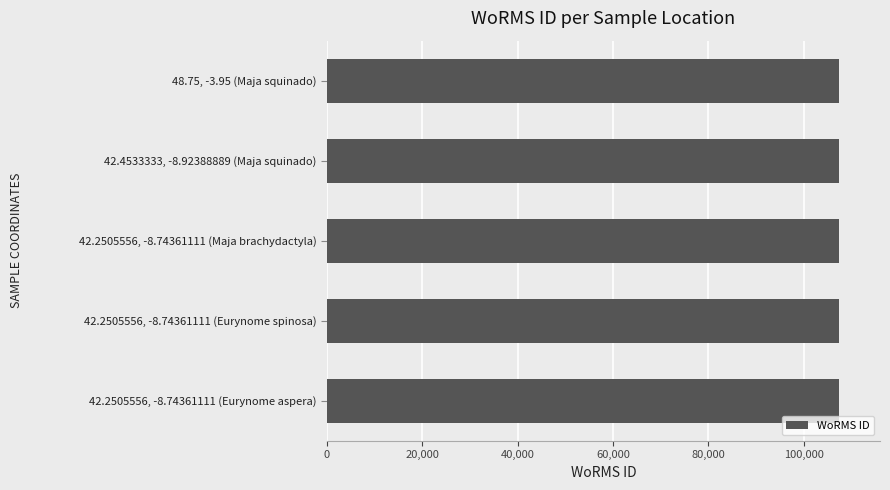

The value at 42.2505556, -8.74361111 (Eurynome spinosa) is 107319. True or false?

True